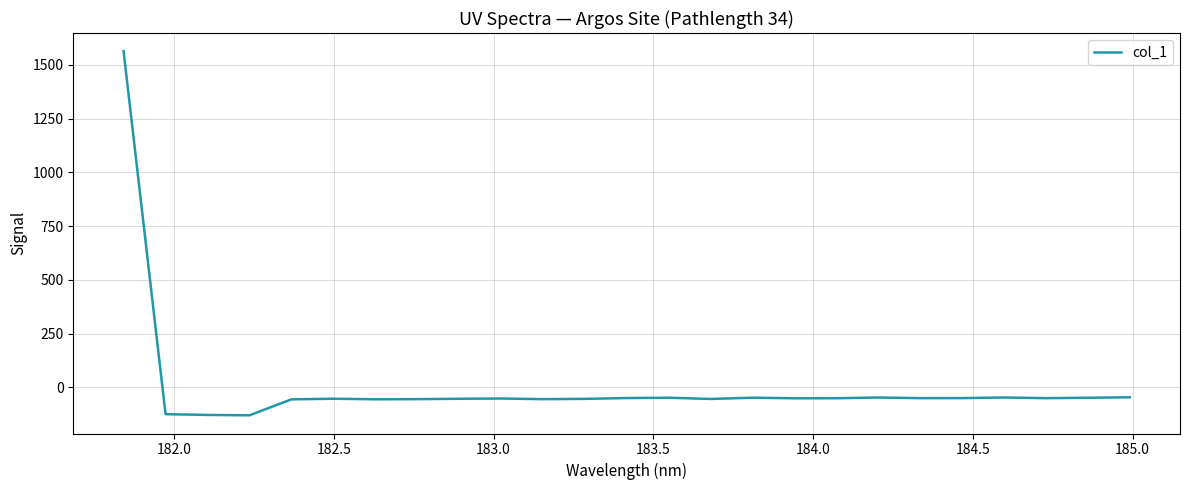

What is the difference between the maximum and minimum values?

1693.1